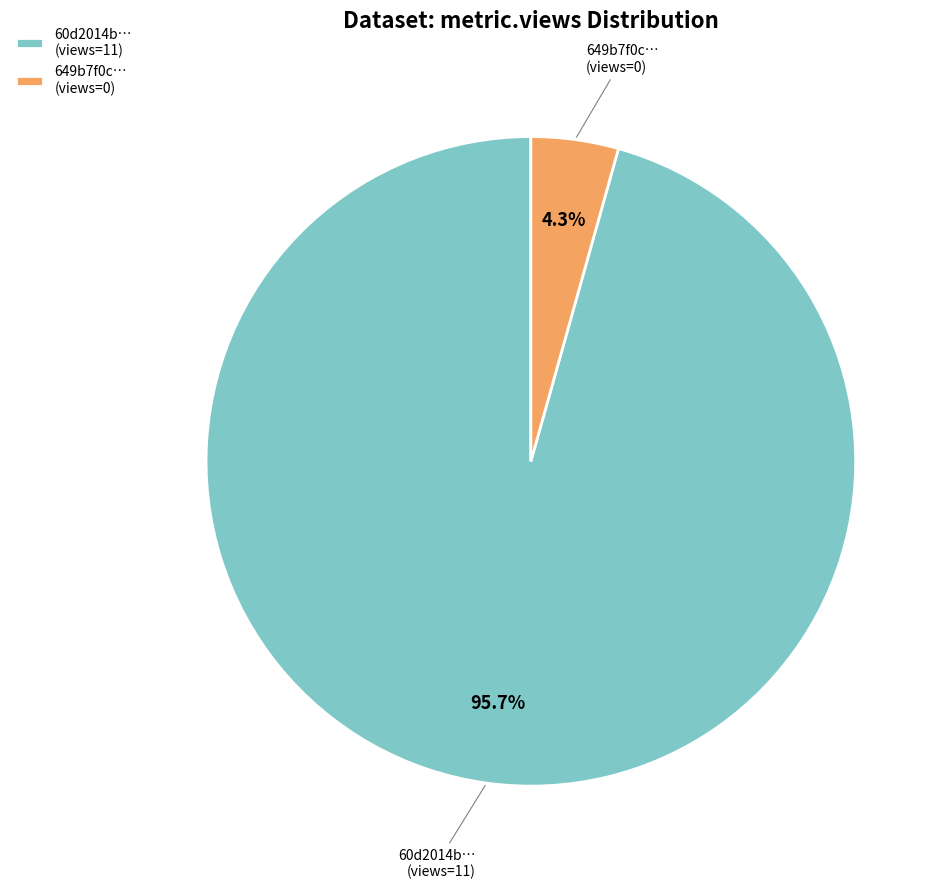

Is there a majority slice in this chart?

Yes